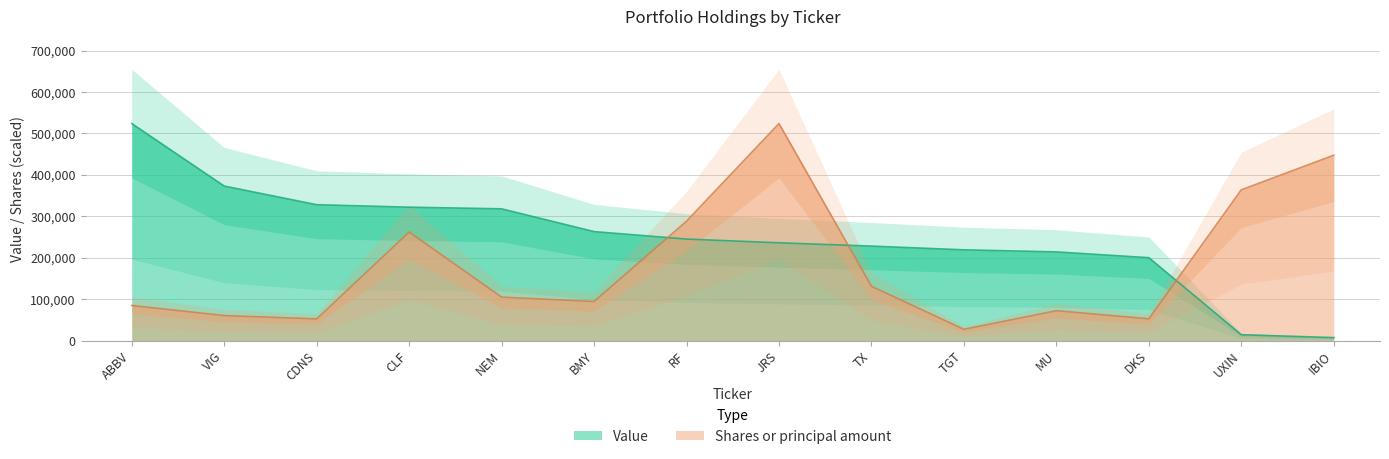

Which series ends up on top after the final intersection of Value and Shares or principal amount?

Shares or principal amount